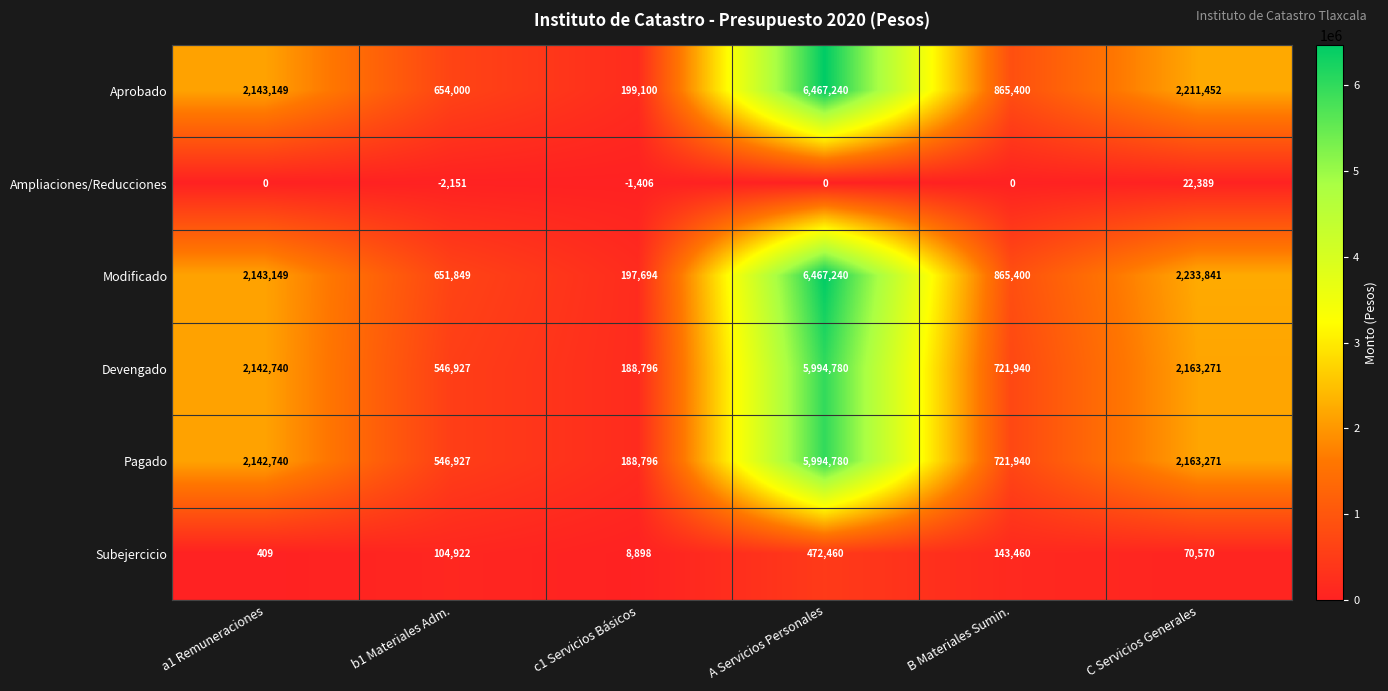

Which category has the lowest value in the Devengado series?

c1 Servicios Básicos